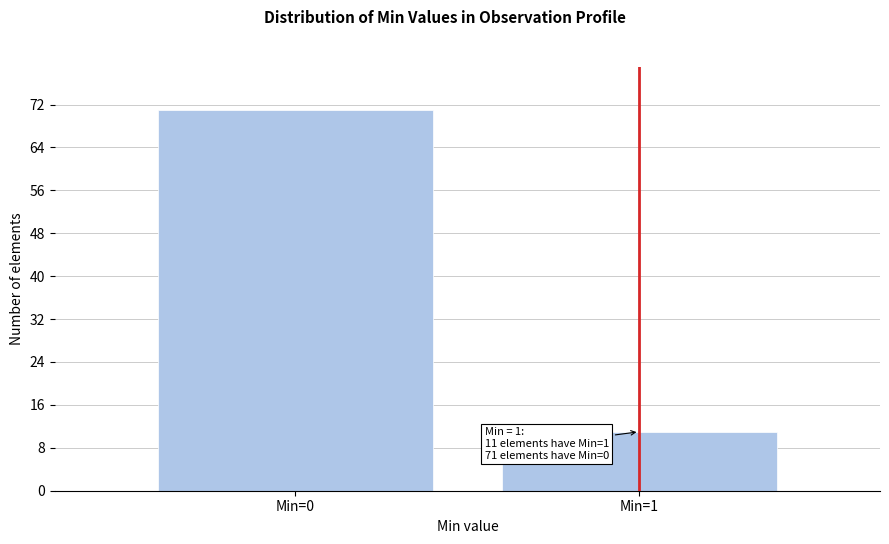

Reading left to right, transcribe all the data shown in this chart.

71	11